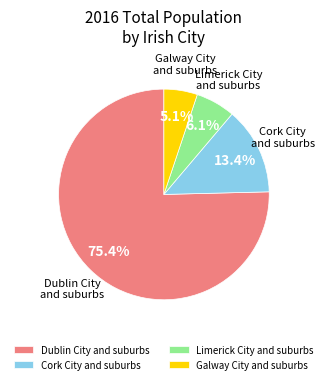

Which category has the smallest portion of the pie?

Galway City and suburbs